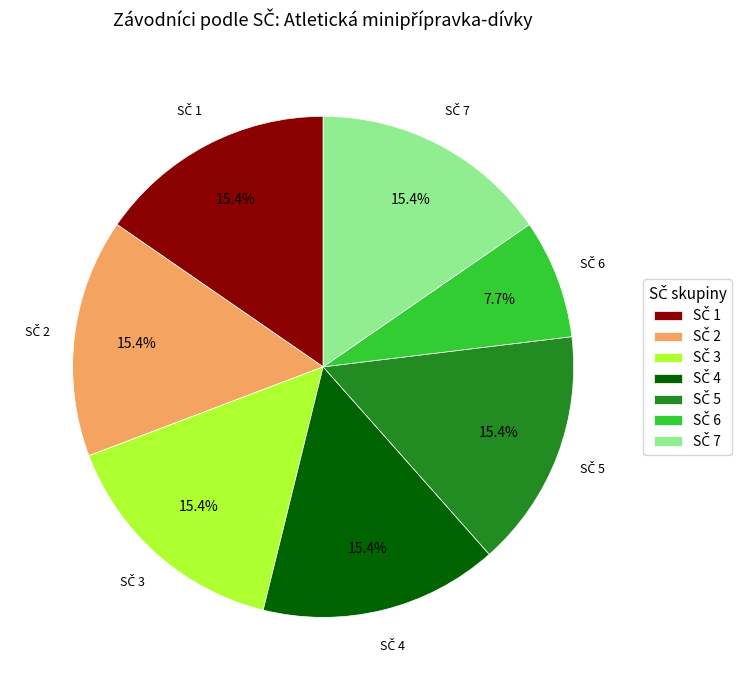

Is there a majority slice in this chart?

No